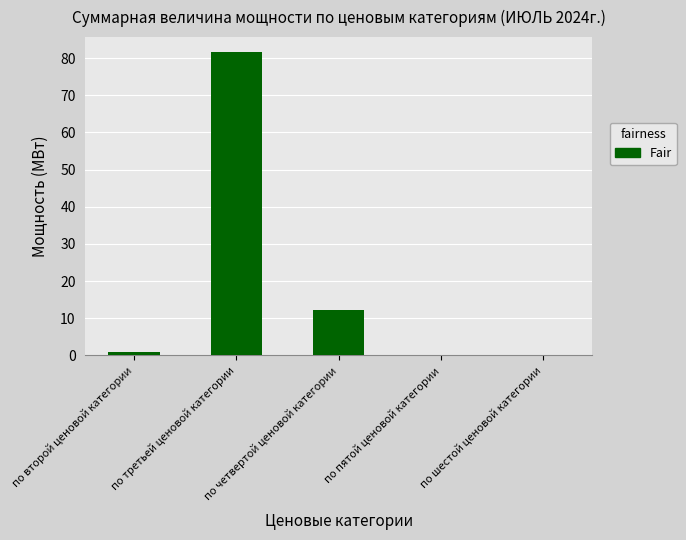

Reading right to left, what are all the values shown in this chart?

0.0	0.0	12.3	81.6	0.8